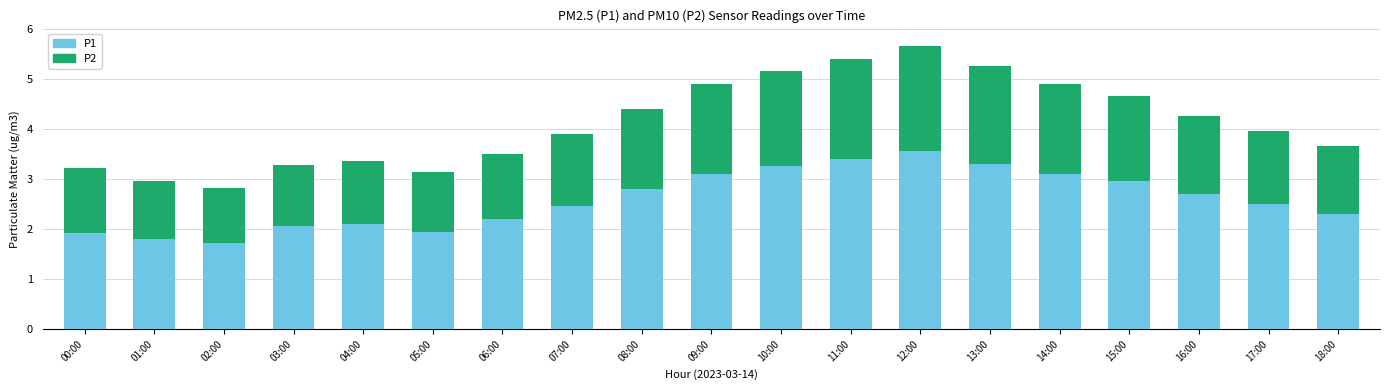

At which label does P1 reach its peak?

12:00